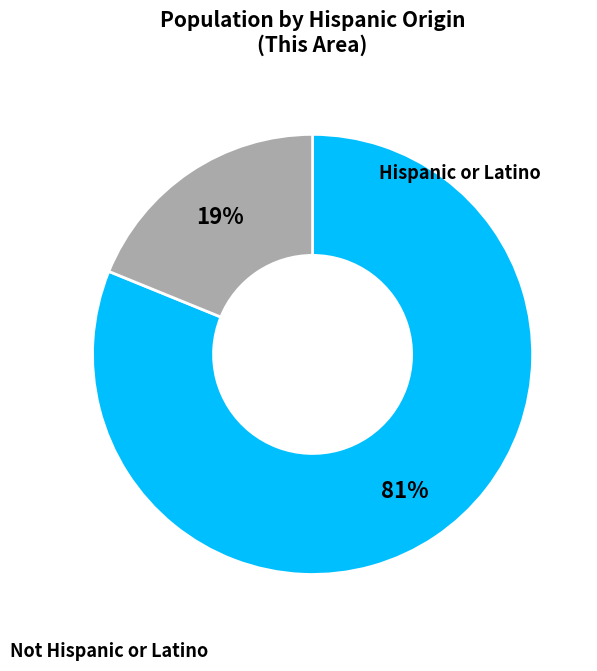

Does any single category account for the majority?

Yes